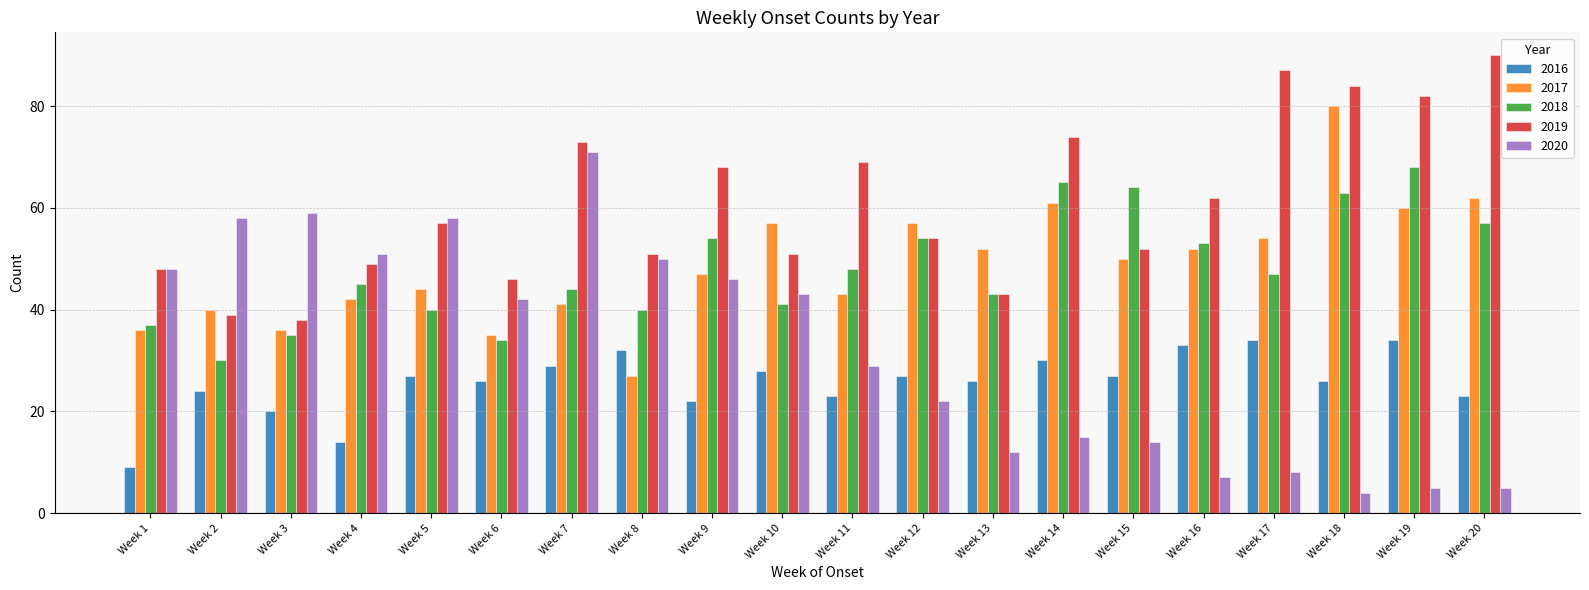

Where does the 2020 series first go above 42?

Week 1